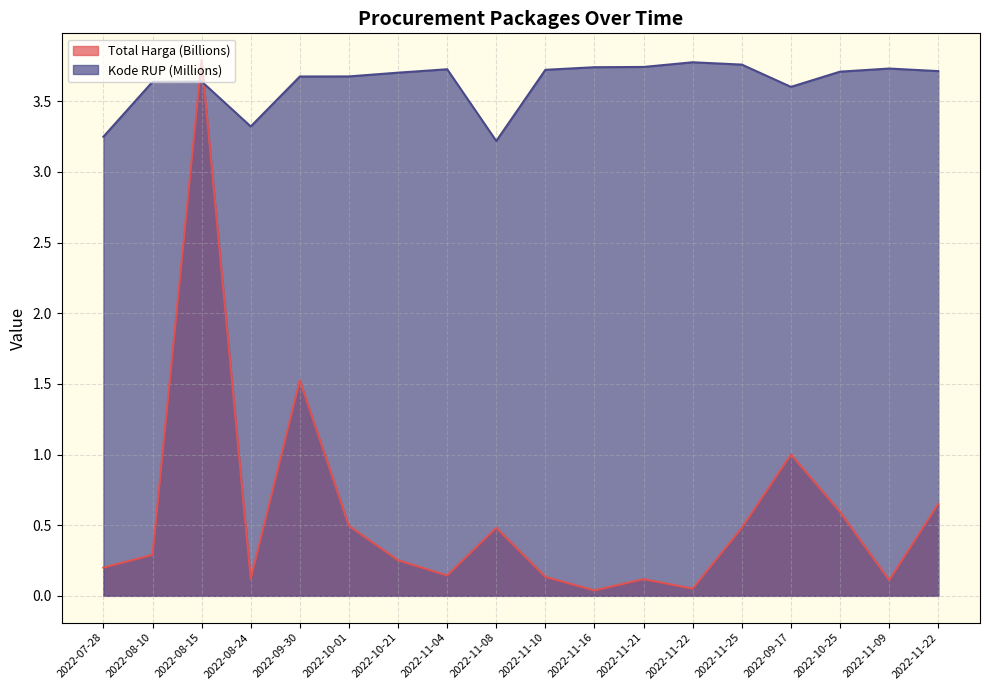

At which category is the sum across all series the highest?

2022-08-15